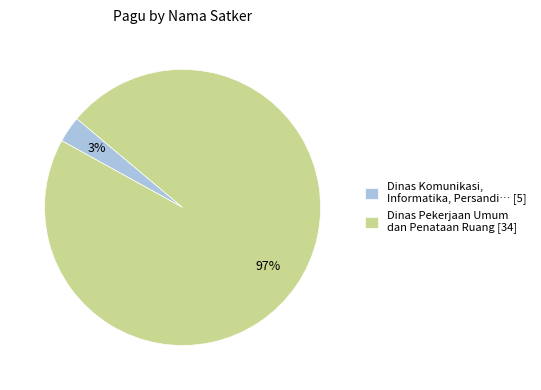

Rank the categories by value from highest to lowest.

Dinas Pekerjaan Umum dan Penataan Ruang [34], Dinas Komunikasi, Informatika, Persandi… [5]